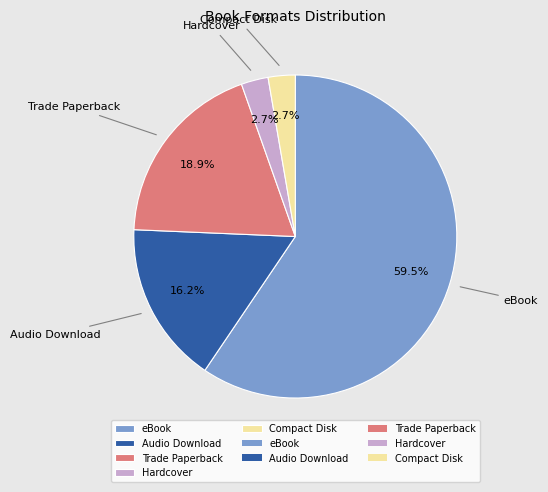

Is eBook the majority of the pie?

Yes